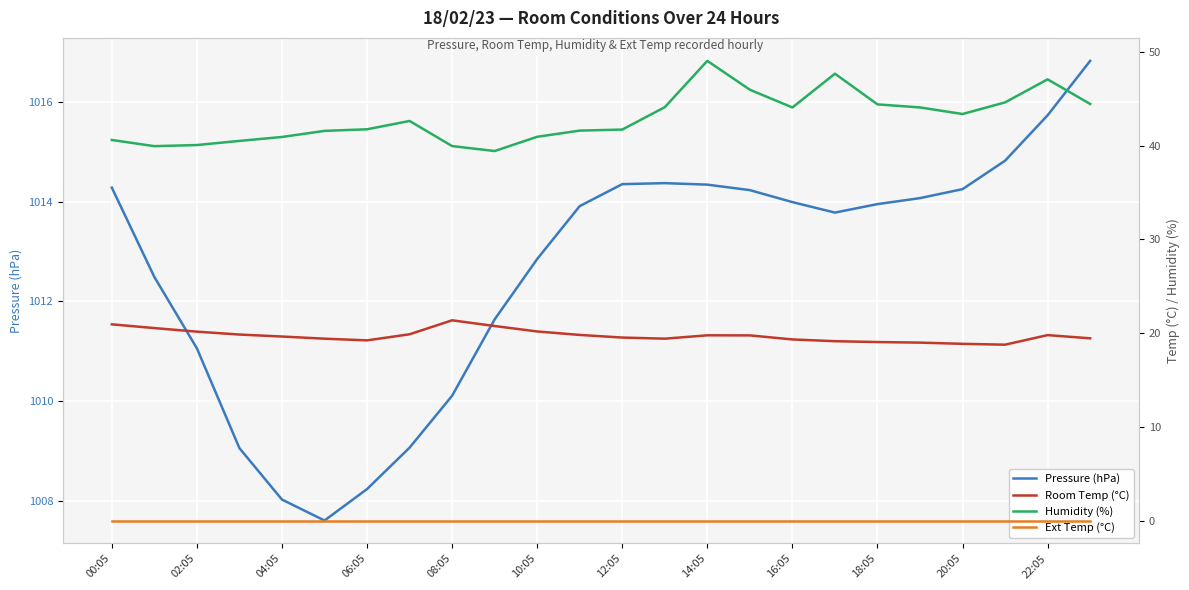

Where does the Pressure (hPa) series first go above 1013?

00:05